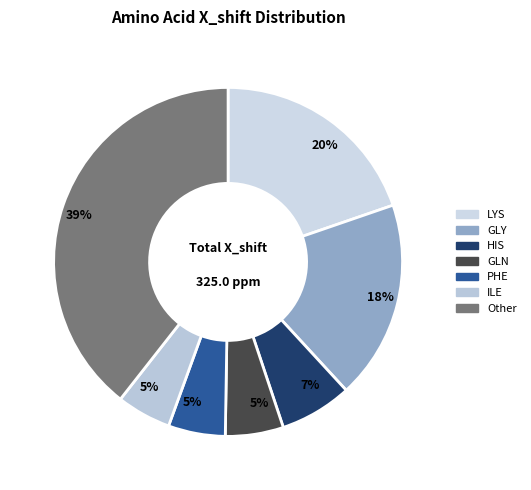

How many slices are in this pie chart?

7